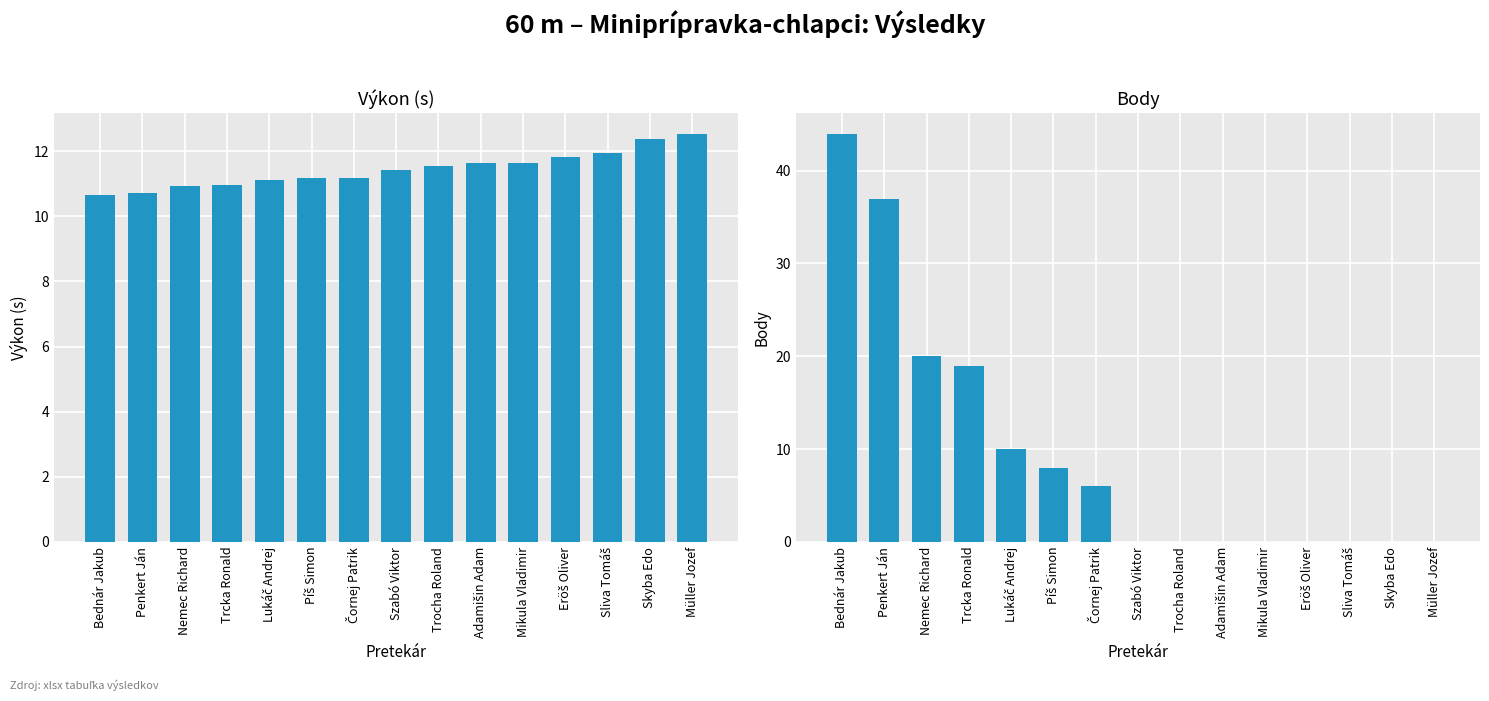

What is the spread (max minus min) of values at Adamišin Adam?

11.7